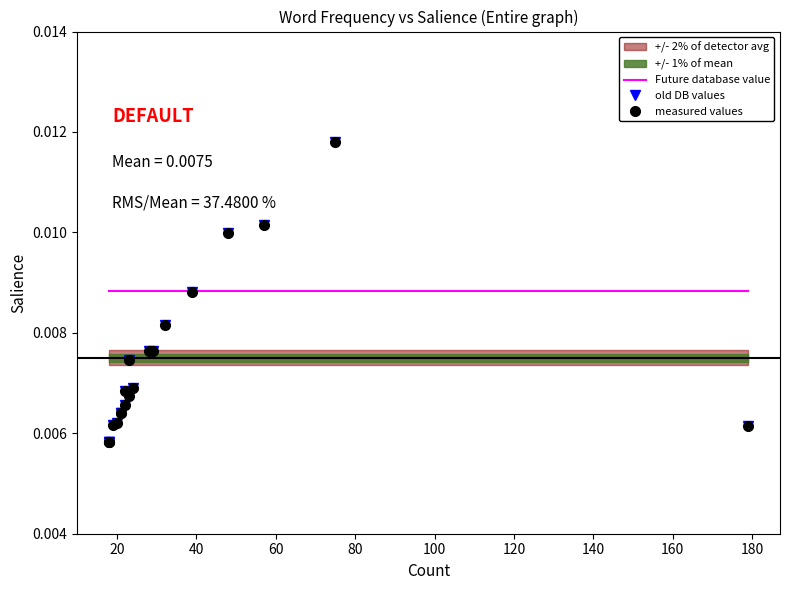

Is the value of measured values at 11 greater than the value of Future database value at 120?

No